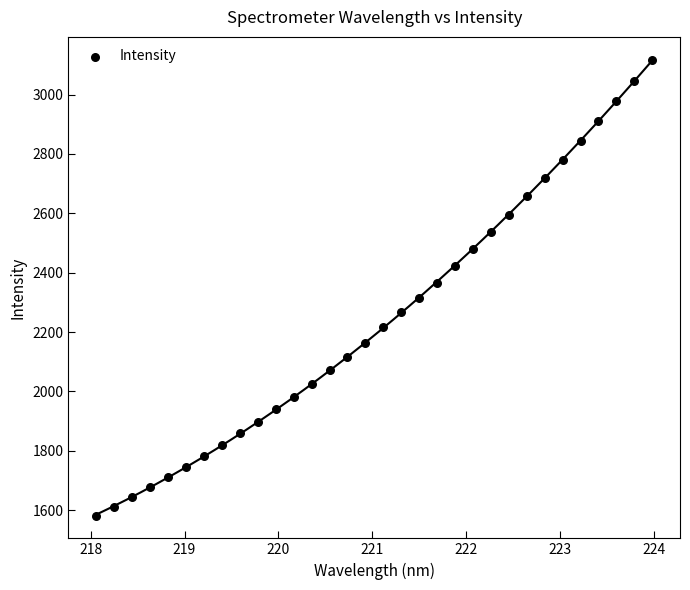

What is the range of Y values (max minus min)?

1536.2